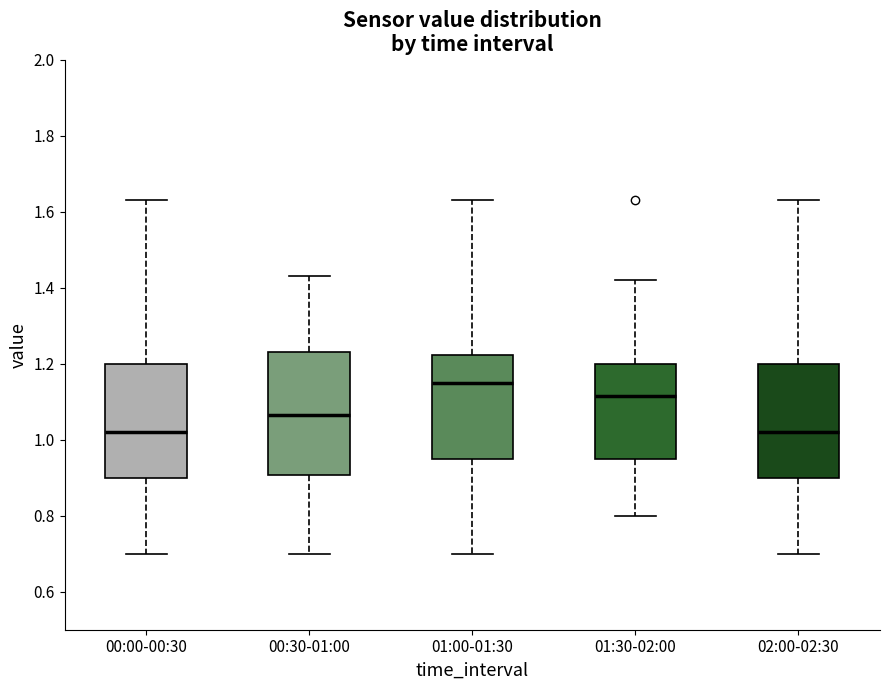

Reading left to right, read every box against the y-axis: the position of its median line, the range the box covers, and the ends of its whiskers. The values are not printed on the chart, so give them approximately, as read against the axis.

00:00-00:30: median 1.02, box 0.90 to 1.20, whiskers 0.70 to 1.64
00:30-01:00: median 1.06, box 0.90 to 1.24, whiskers 0.70 to 1.44
01:00-01:30: median 1.16, box 0.96 to 1.22, whiskers 0.70 to 1.64
01:30-02:00: median 1.12, box 0.96 to 1.20, whiskers 0.80 to 1.42
02:00-02:30: median 1.02, box 0.90 to 1.20, whiskers 0.70 to 1.64